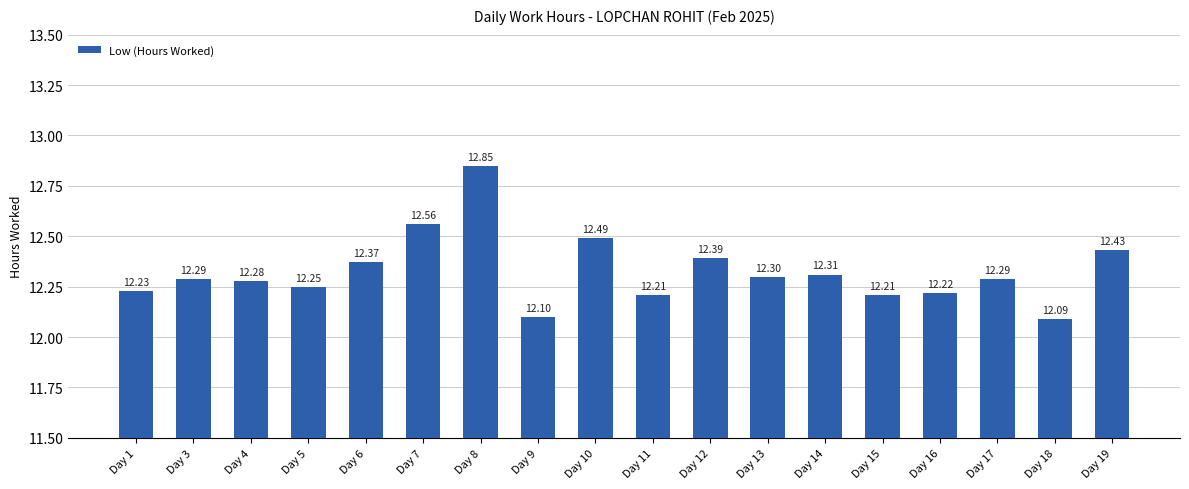

Approximately how many times larger is the value at Day 17 compared to Day 3?

1.0